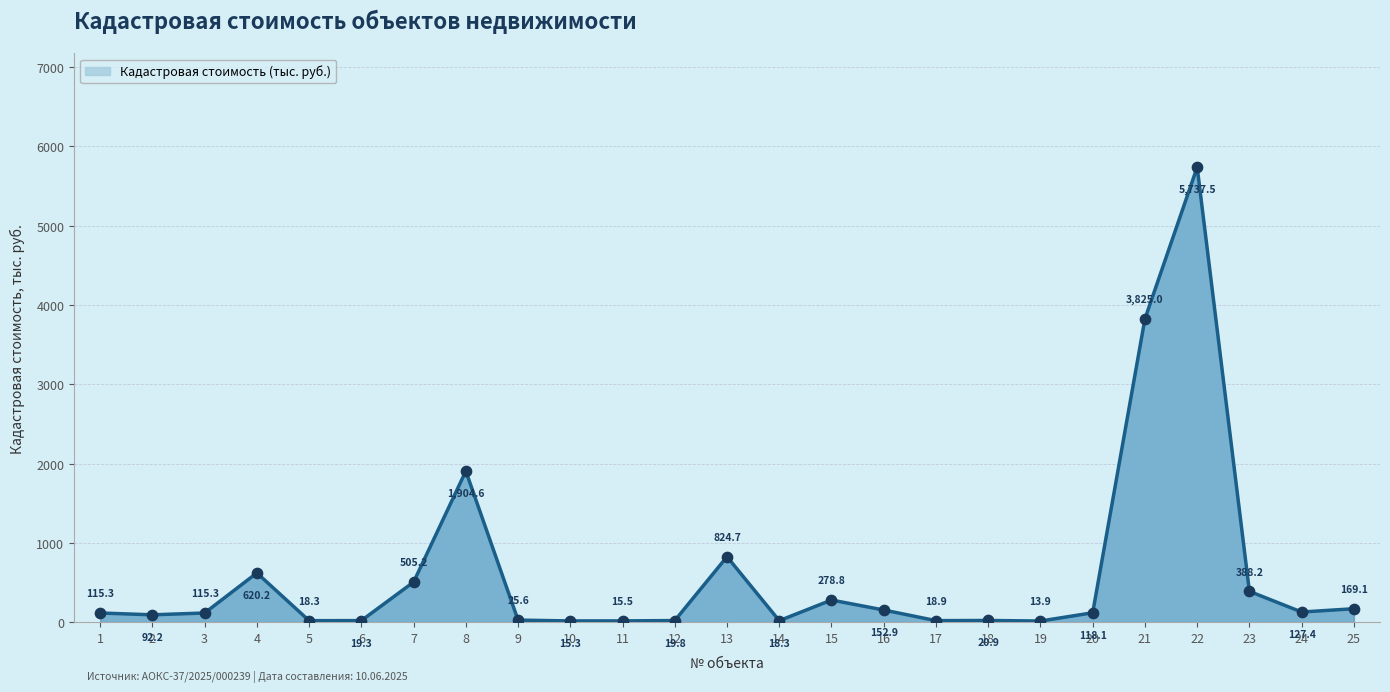

Between 12 and 13, which is larger?

13